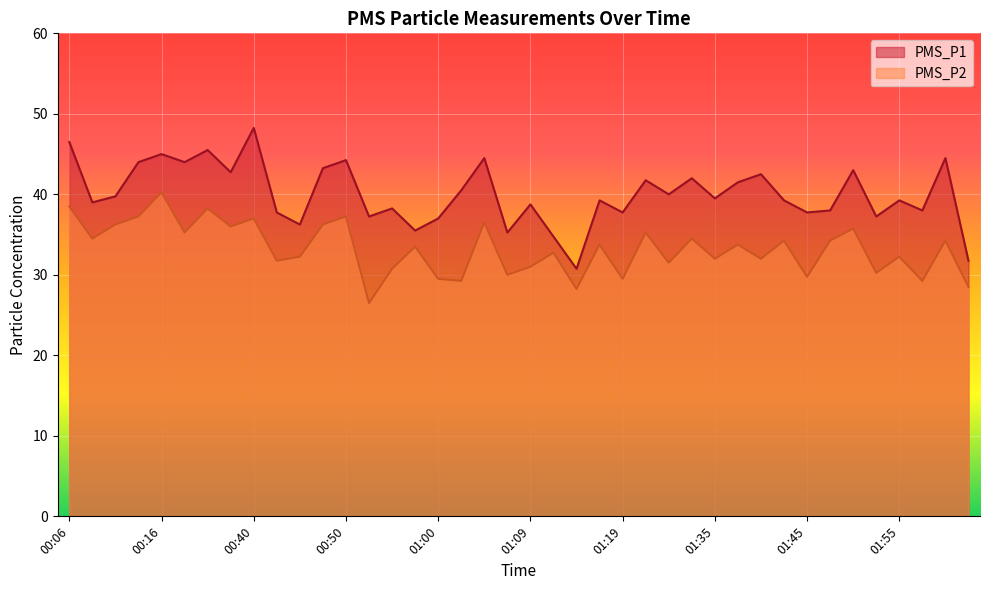

The PMS_P2 series shows 51.5 at 00:06. True or false?

False